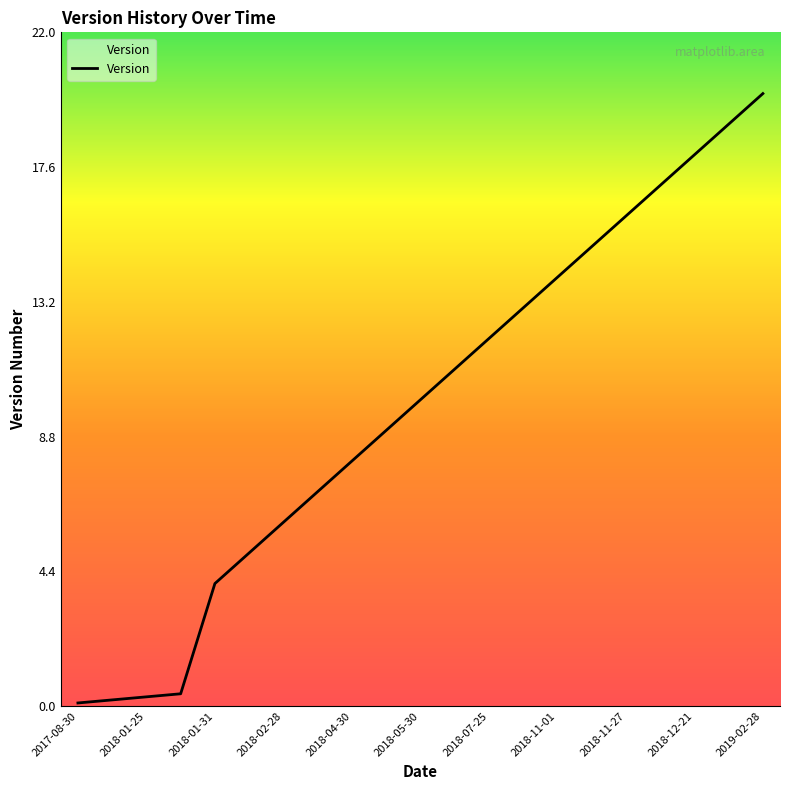

Does the chart have visible grid lines?

No